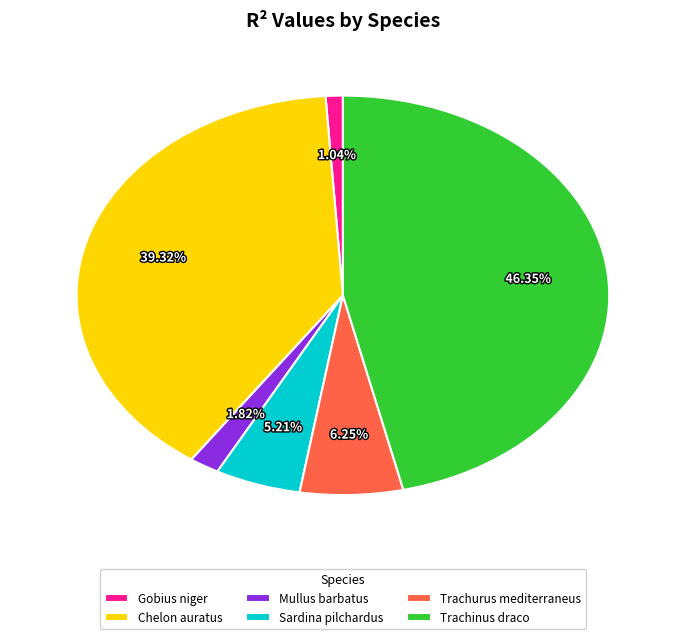

To the nearest percent, what portion does Mullus barbatus represent?

2%